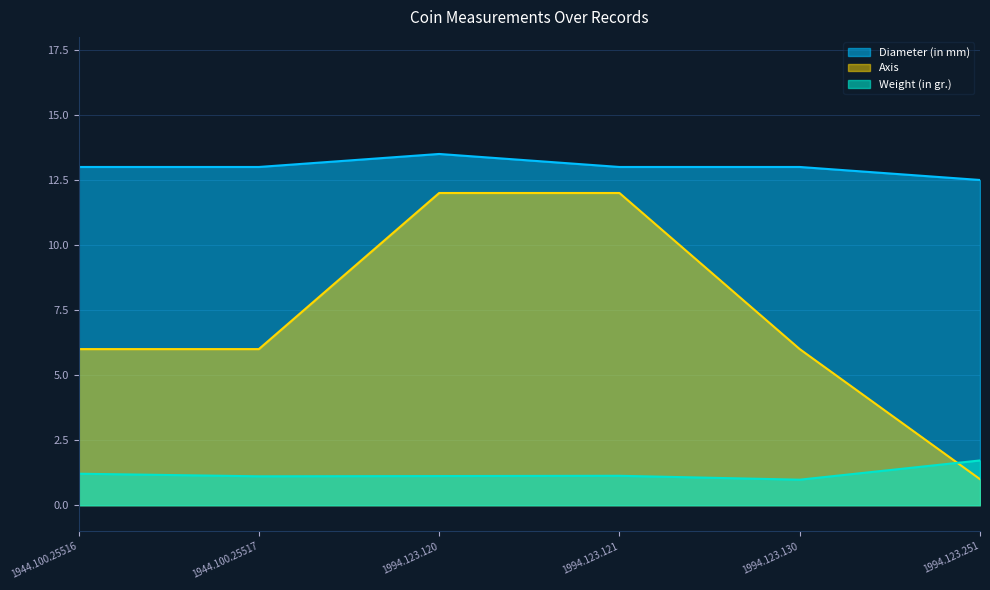

Rank the series by their average value, from highest to lowest.

Diameter (in mm), Axis, Weight (in gr.)